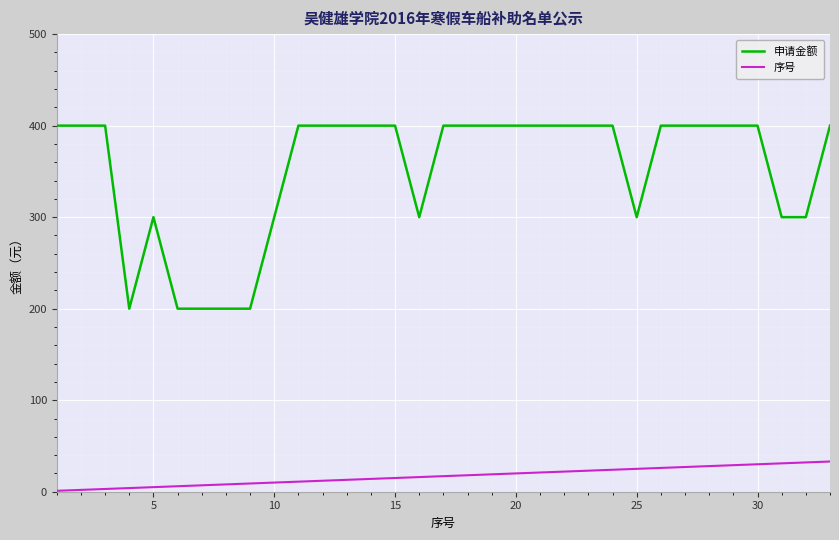

Which series has the largest total across all categories?

申请金额